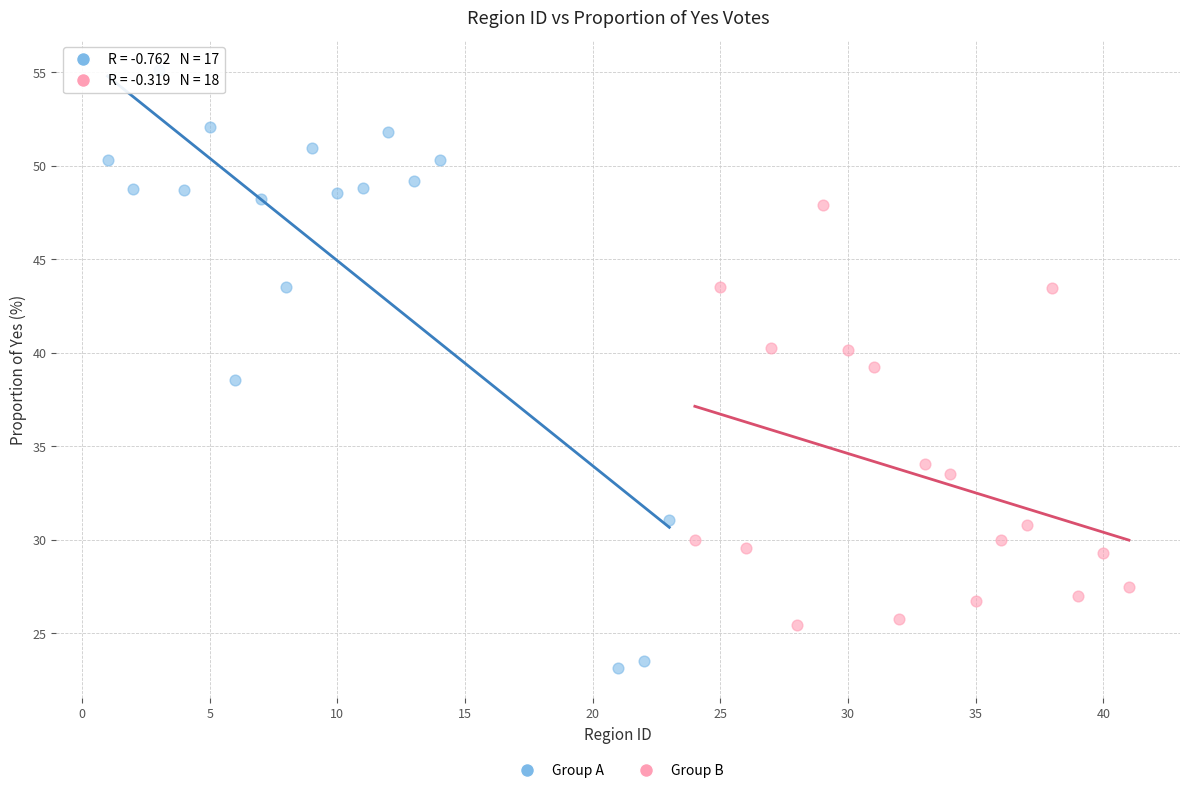

Which series contains the lowest Y value?

Group A